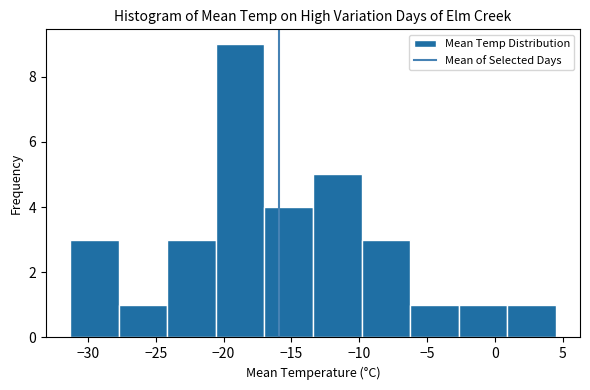

How tall is the bar that spans -2.5 to 1.0 on the x-axis? Neither the bar edges nor the heights are printed on the chart, so give them approximately, as read against the axes.

1